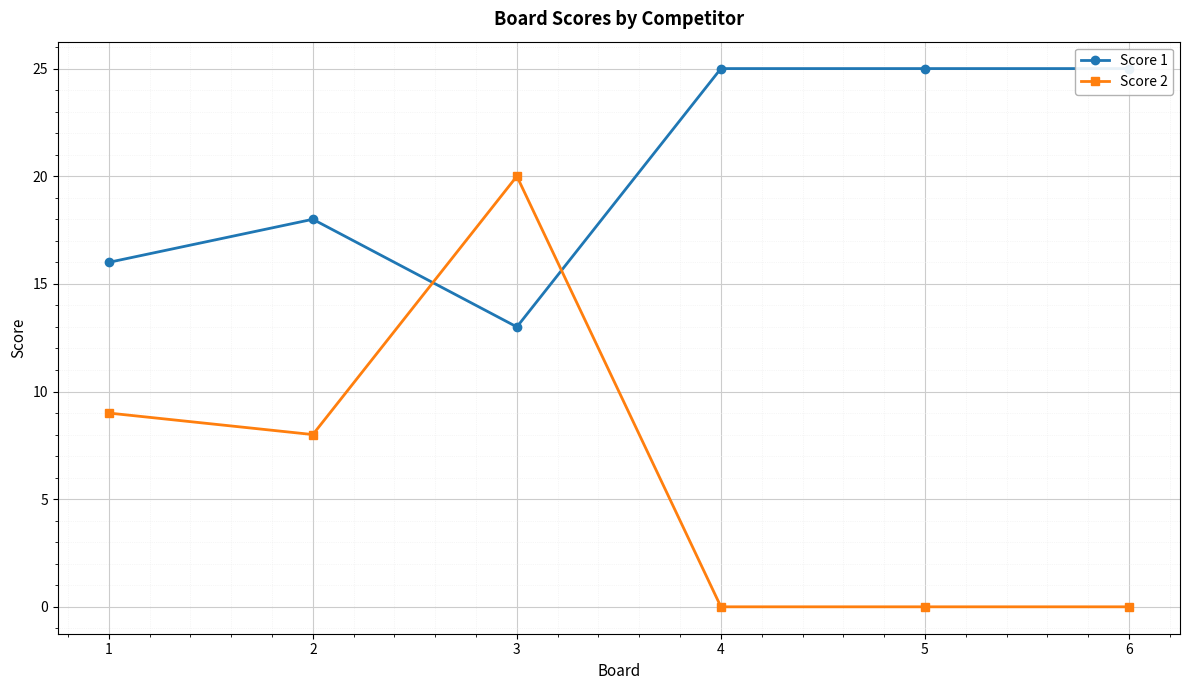

At how many categories does at least one series exceed 18?

4